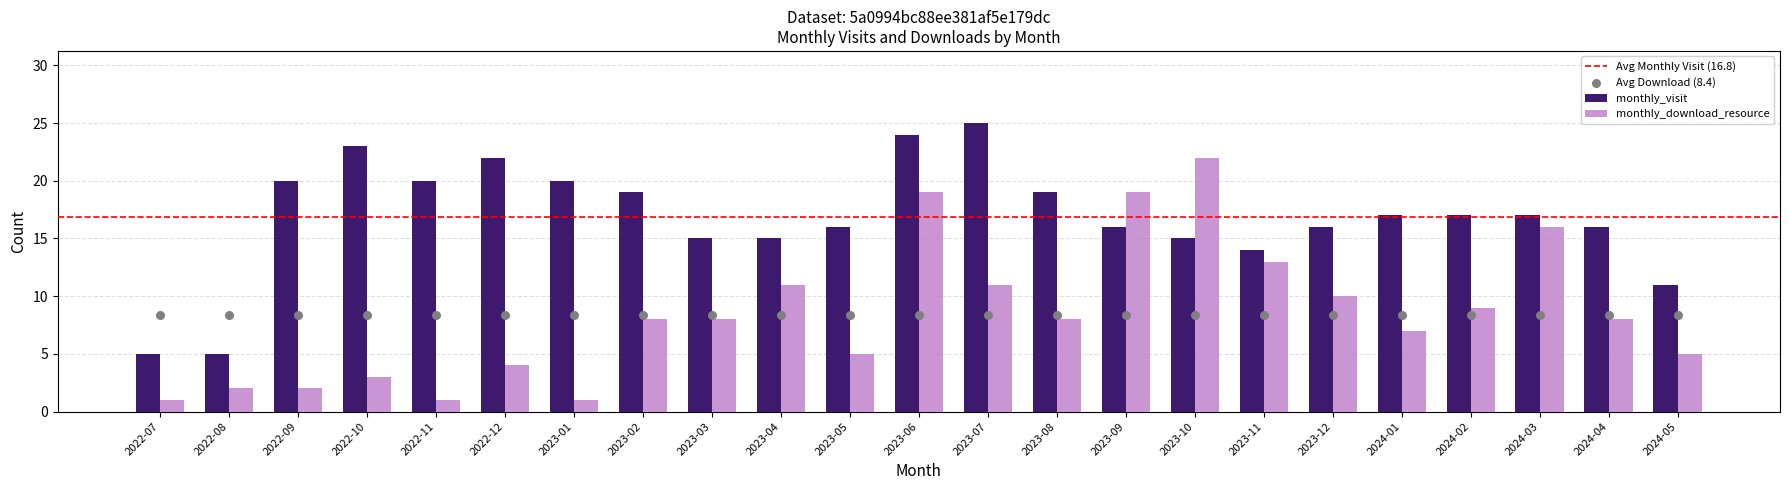

What are all the series names shown in the legend?

monthly_visit, monthly_download_resource